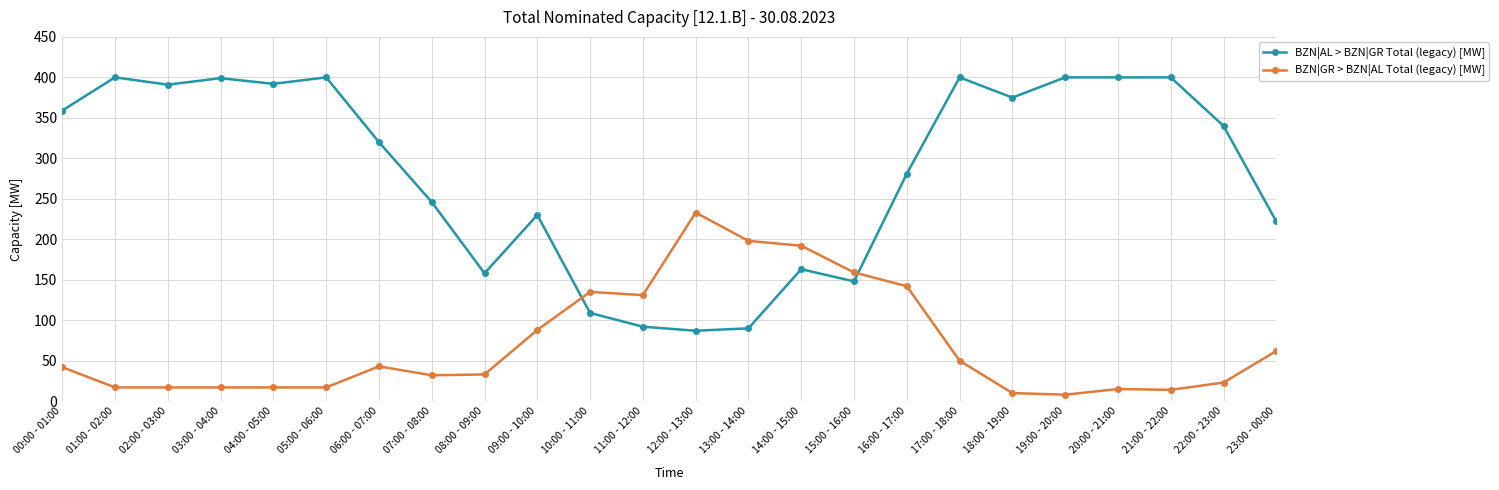

What is the difference between the maximum and minimum values in the BZN|GR > BZN|AL Total (legacy) [MW] series?

225